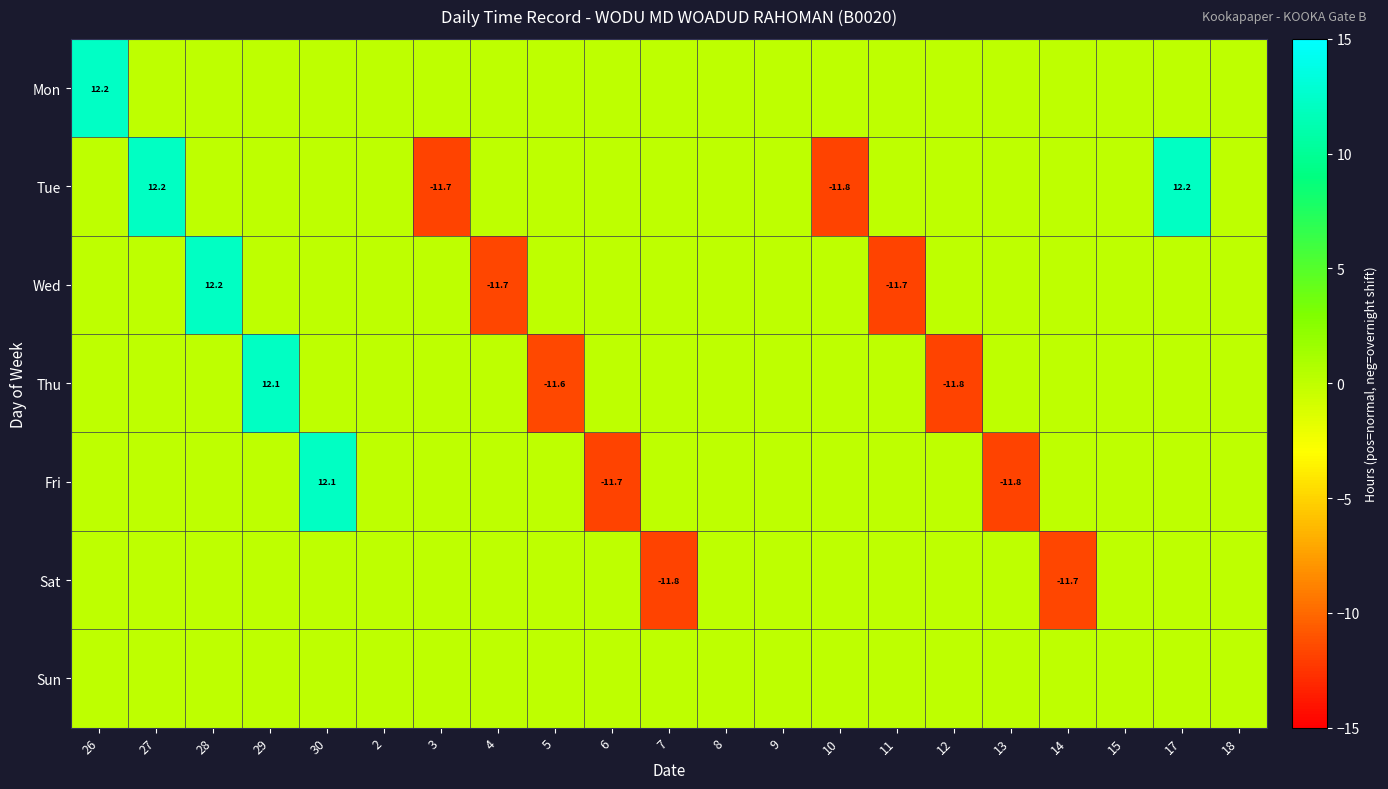

Is it true that Fri equals 12.1 at 30?

True